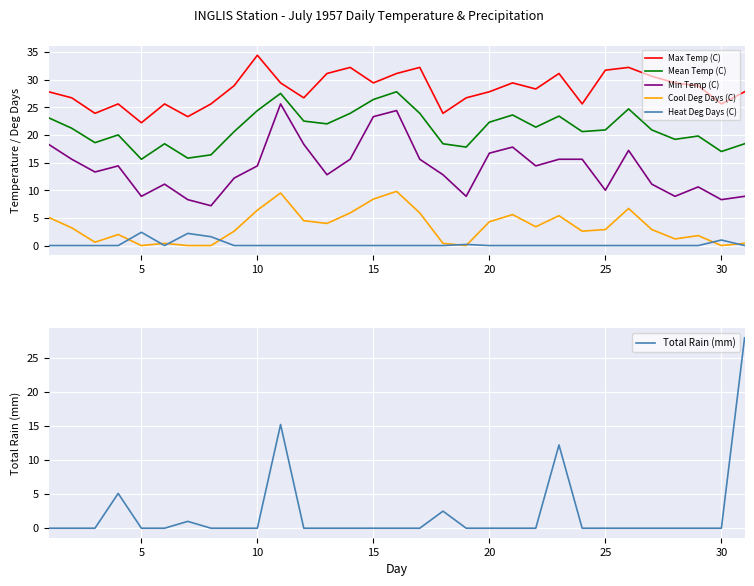

What is the average value of the Mean Temp (C) series?

21.2